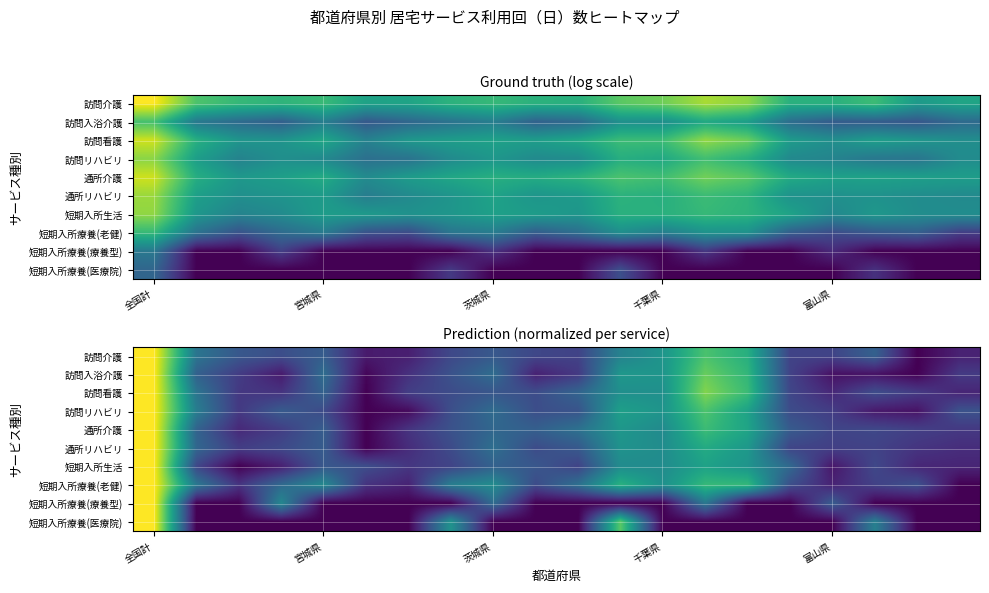

How many distinct data groups are displayed?

10